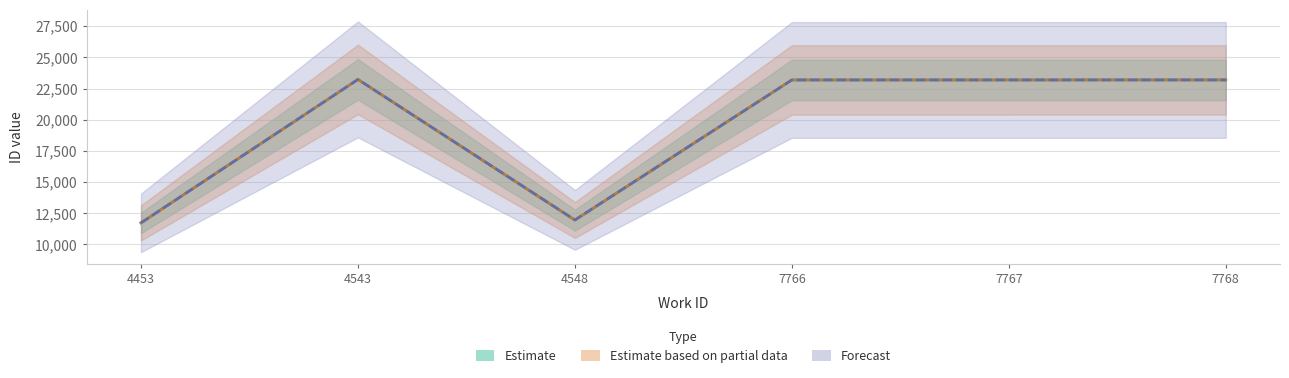

At which category does Forecast reach its first local valley?

4548